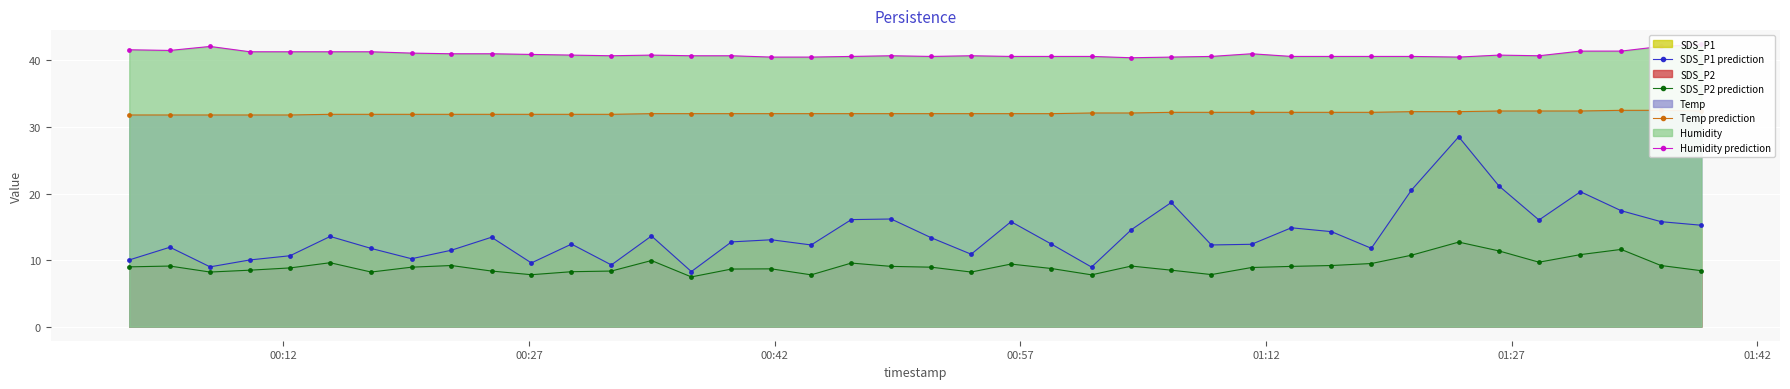

What is the value of the SDS_P1 prediction point at the 31st from the left?

14.3